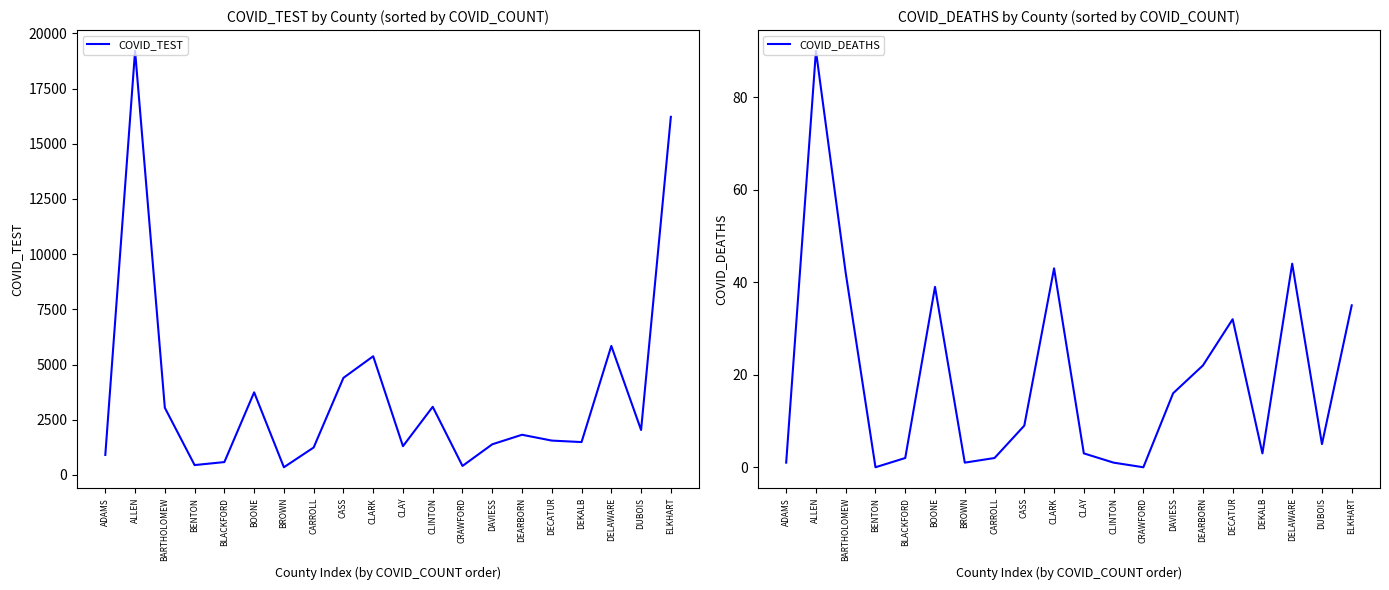

How many values in COVID_DEATHS are above zero?

18